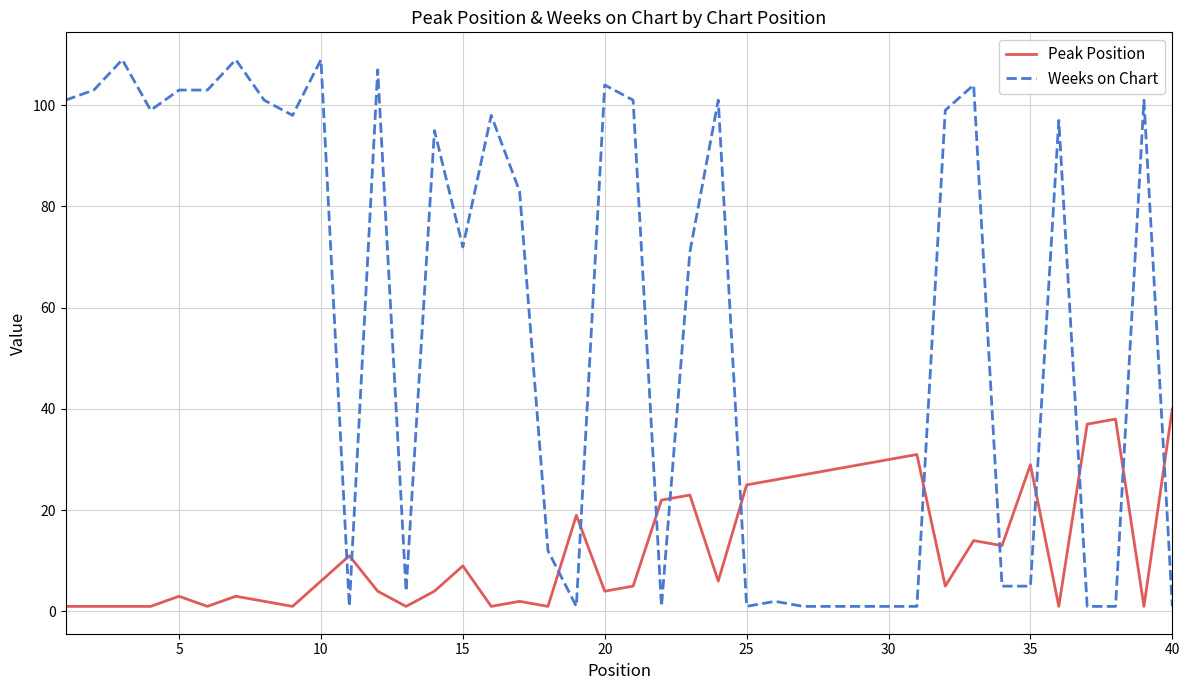

What is the difference between the maximum and minimum values in the Peak Position series?

39